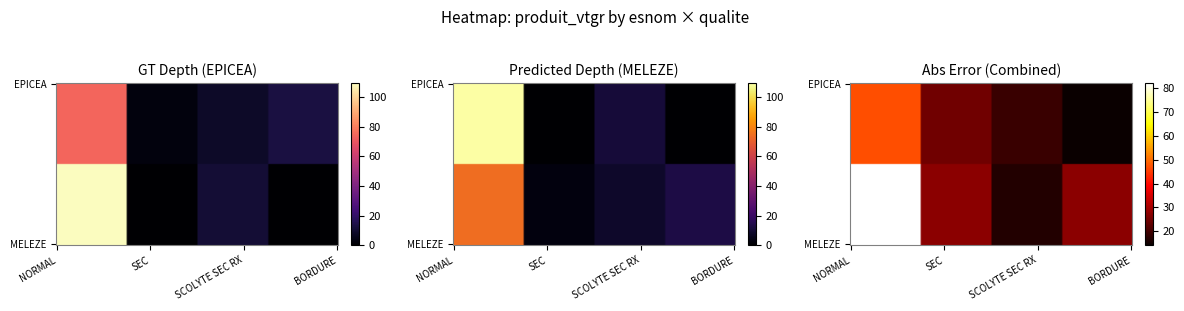

Rank the categories by MELEZE value from highest to lowest.

NORMAL, SCOLYTE SEC RX, SEC, BORDURE